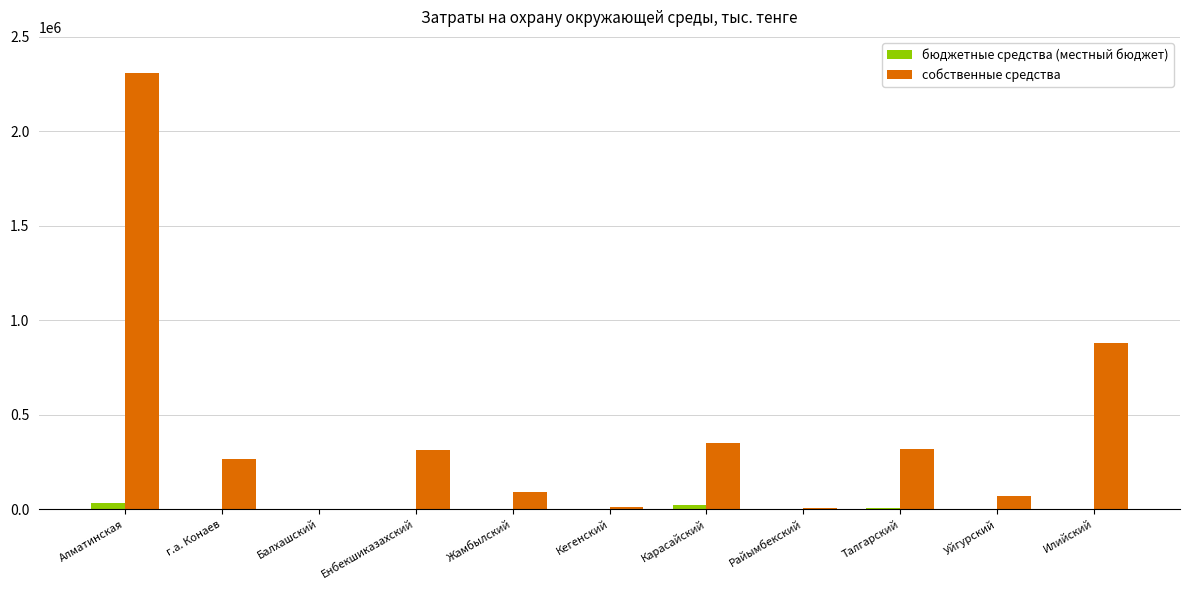

Which series has the largest total across all categories?

собственные средства